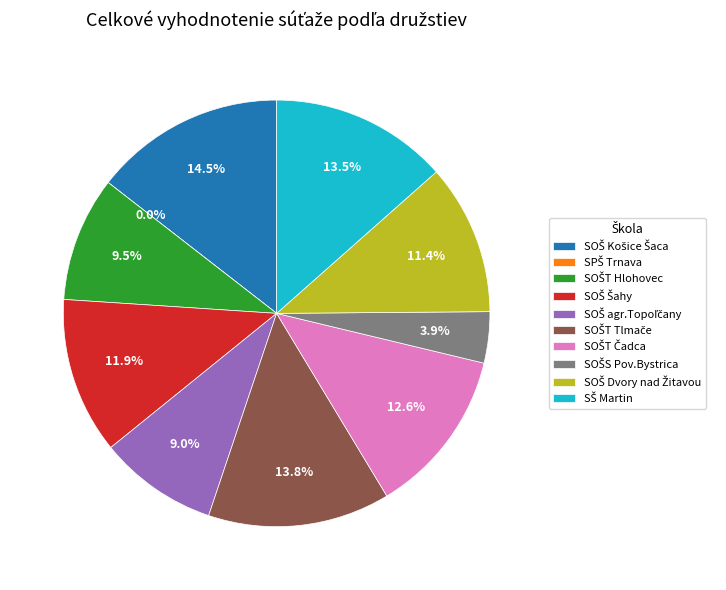

Between SOŠT Hlohovec and SŠ Martin, which is larger?

SŠ Martin